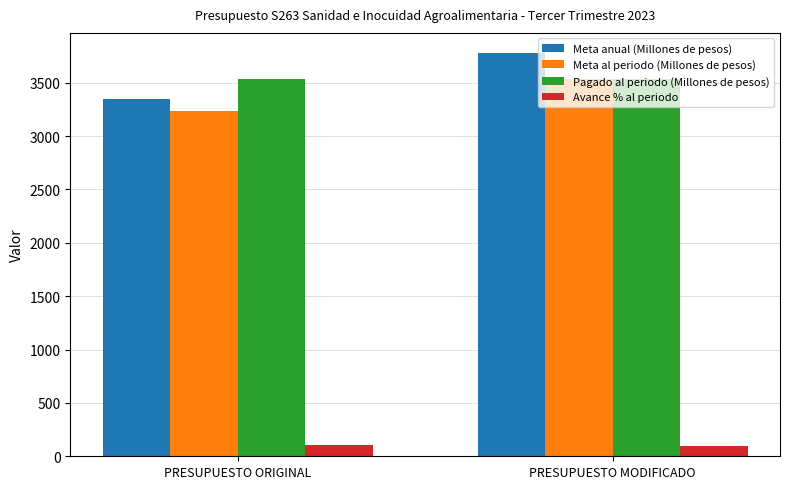

Which series changed the most between PRESUPUESTO ORIGINAL and PRESUPUESTO MODIFICADO?

Meta anual (Millones de pesos)